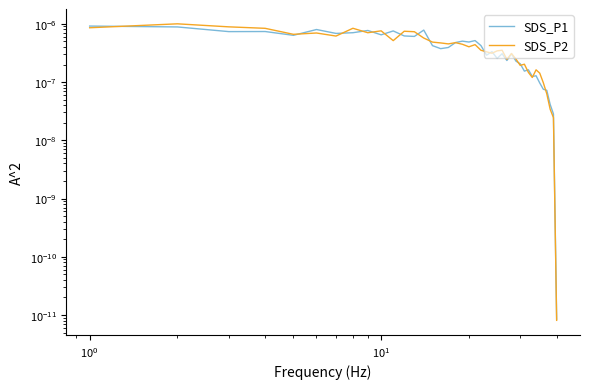

At which label is SDS_P1 closest to 0?

39